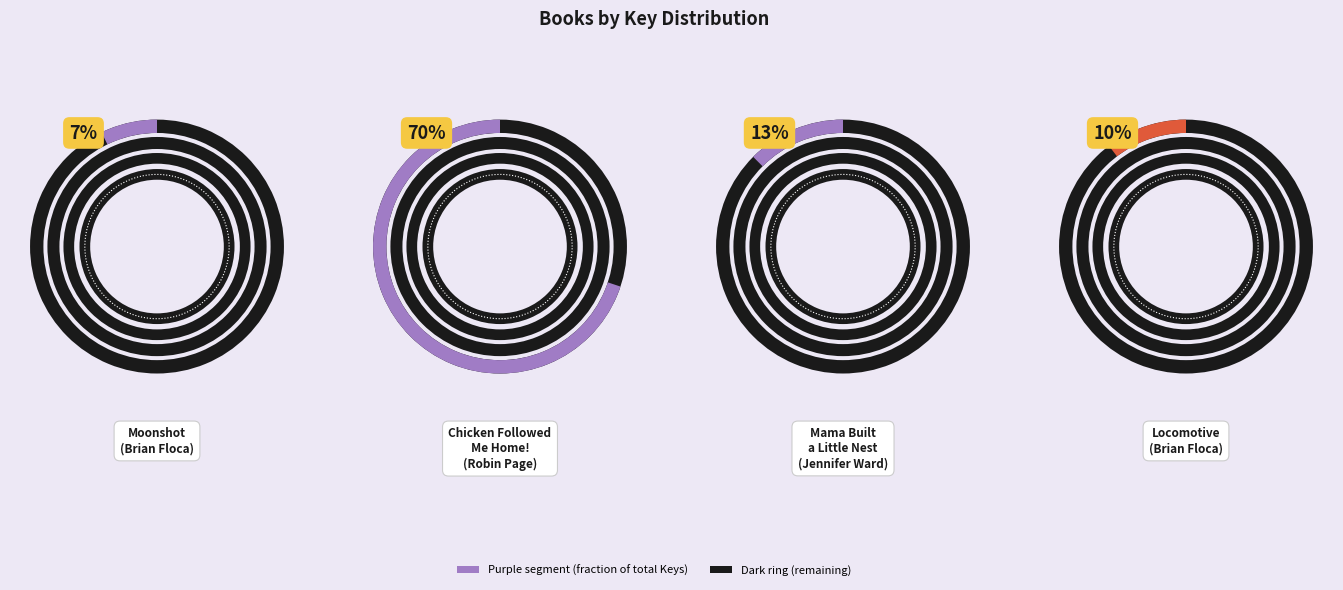

To the nearest percent, what is the combined percentage of Moonshot and Mama Built a Little Nest?

20%